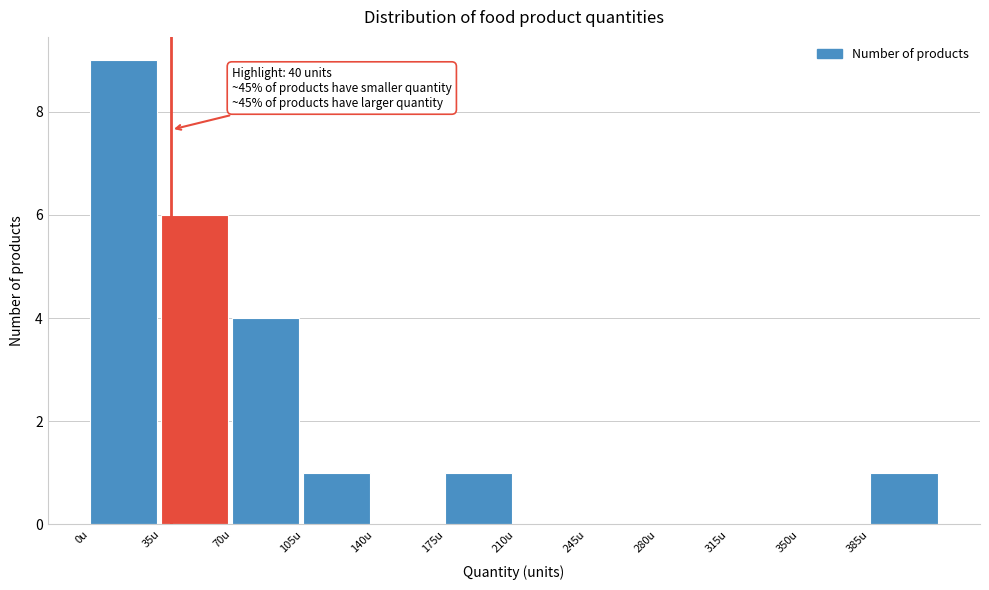

Over which range of the x-axis is the bar tallest?

0 to 35